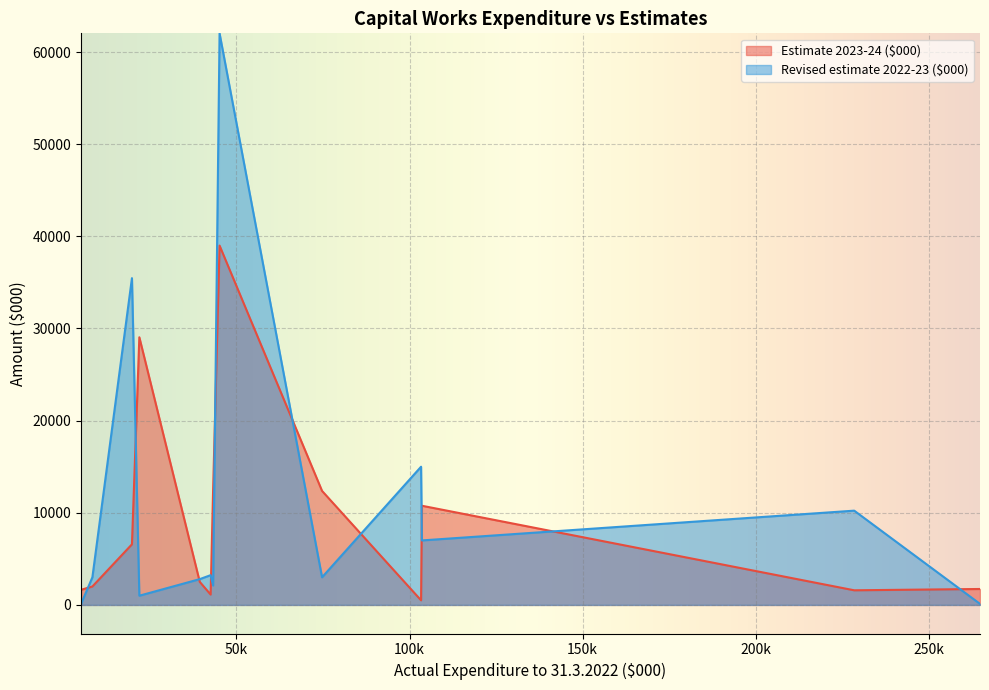

Which series has the largest range (max minus min)?

Revised estimate 2022-23 ($000)